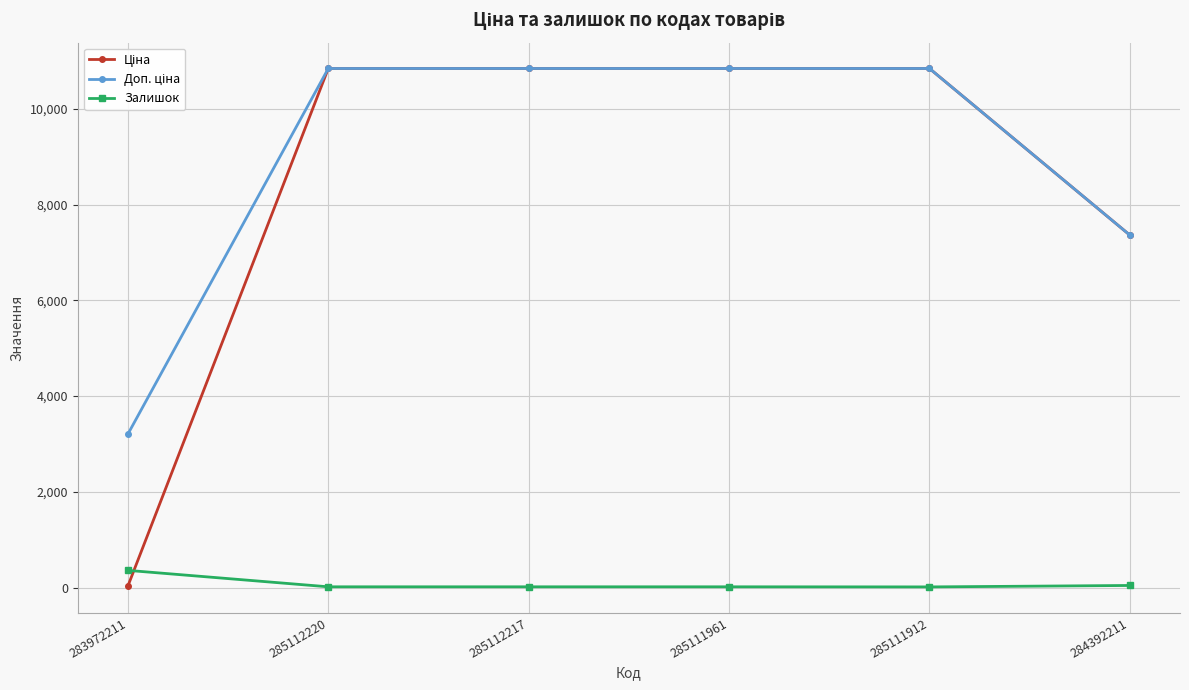

The Залишок series shows 45.0 at 284392211. True or false?

True